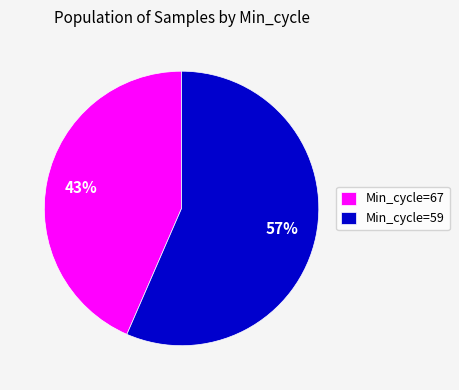

How many segments does this pie chart have?

2